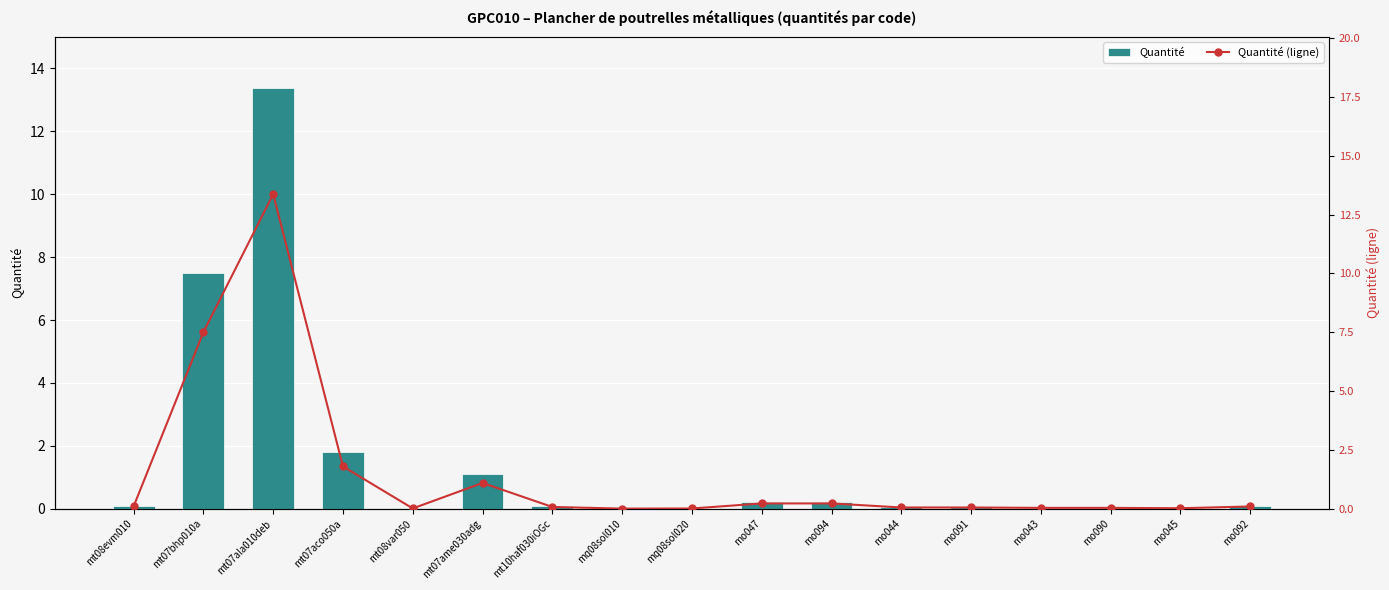

How many series are shown in this chart?

2